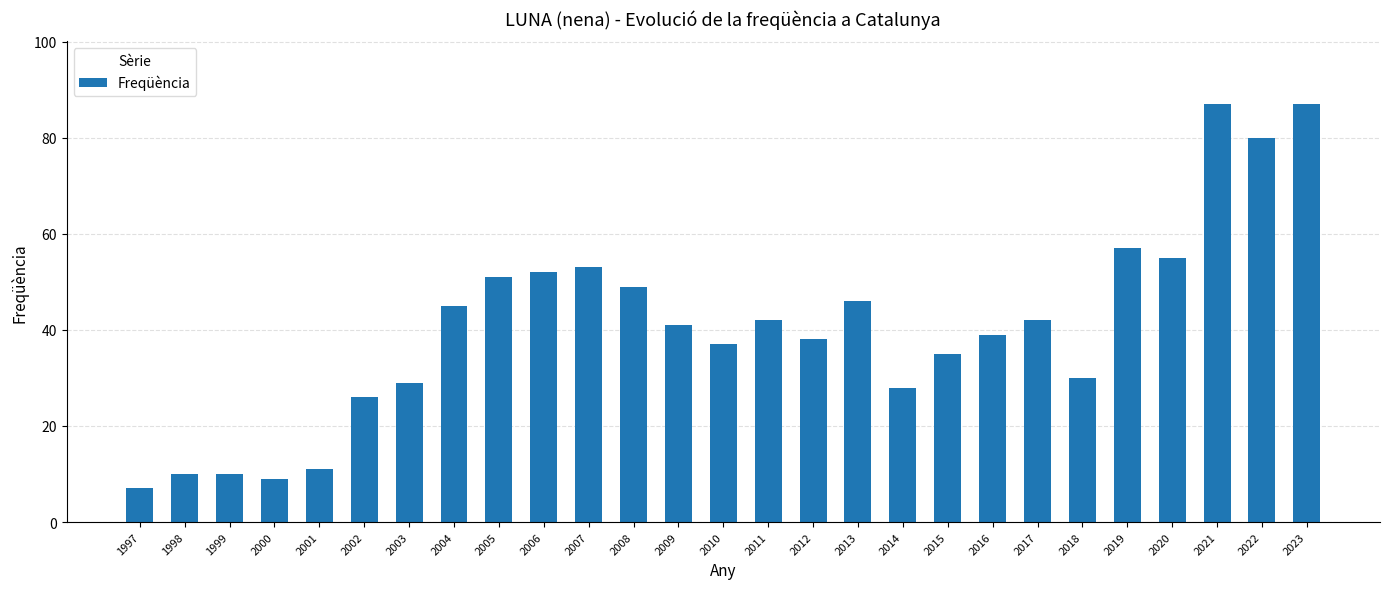

Which has a higher value, 2004 or 2021?

2021